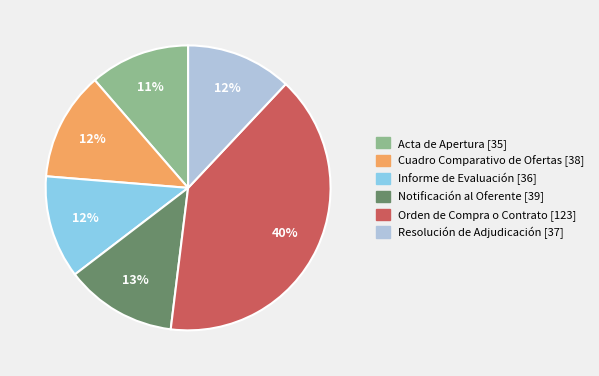

Is it true that Orden de Compra o Contrato [123] is 50% of the pie?

False